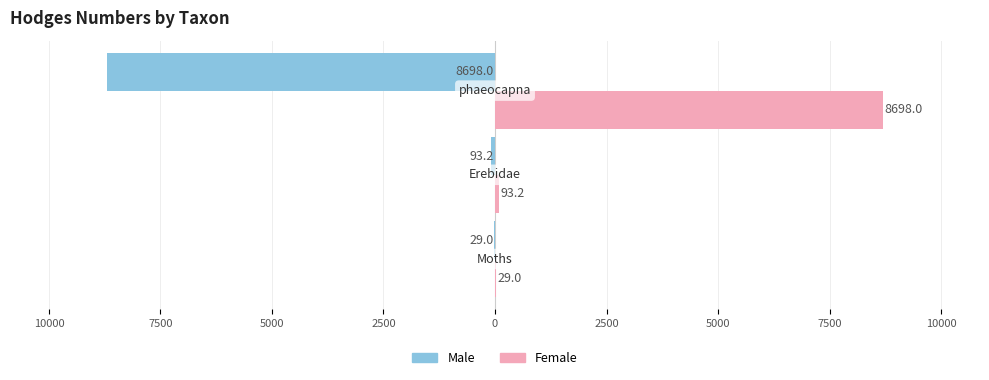

What are all the series names shown in the legend?

Male, Female